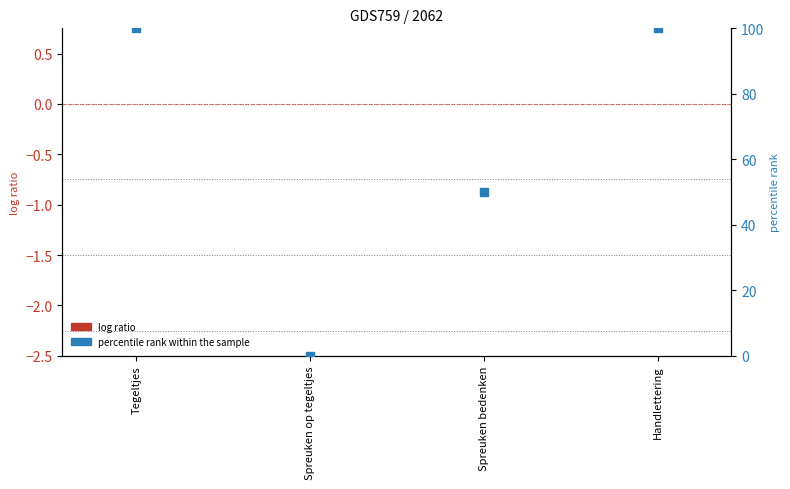

Which series has the widest spread of Y values?

percentile rank within the sample